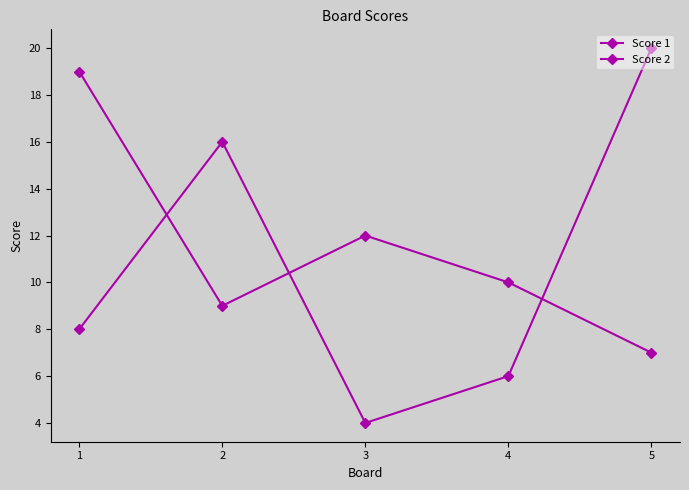

How many values in the Score 2 series are below 8?

2